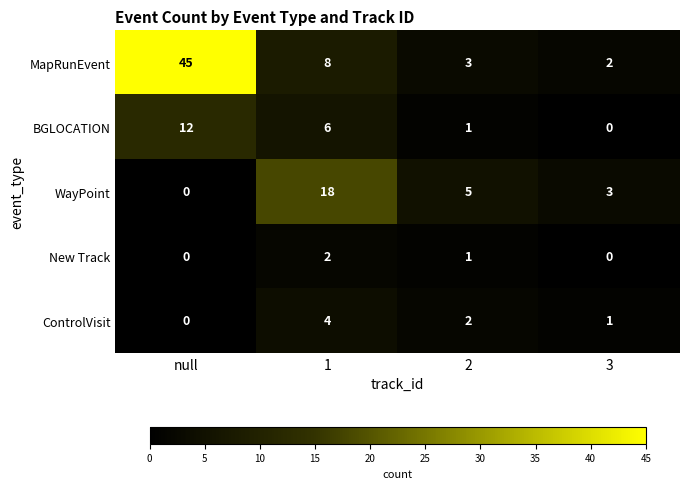

Rank the categories by MapRunEvent value from highest to lowest.

null, 1, 2, 3